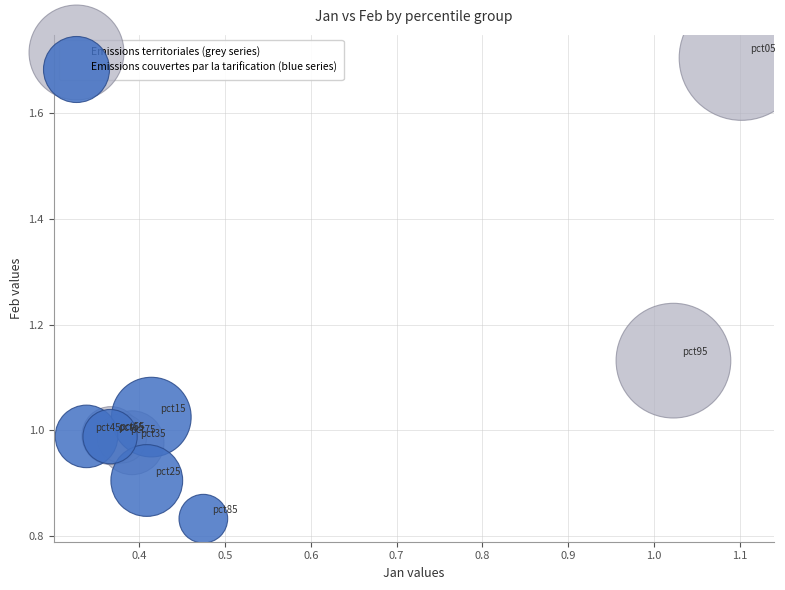

Which series reaches the maximum Y coordinate?

Emissions territoriales (grey series)